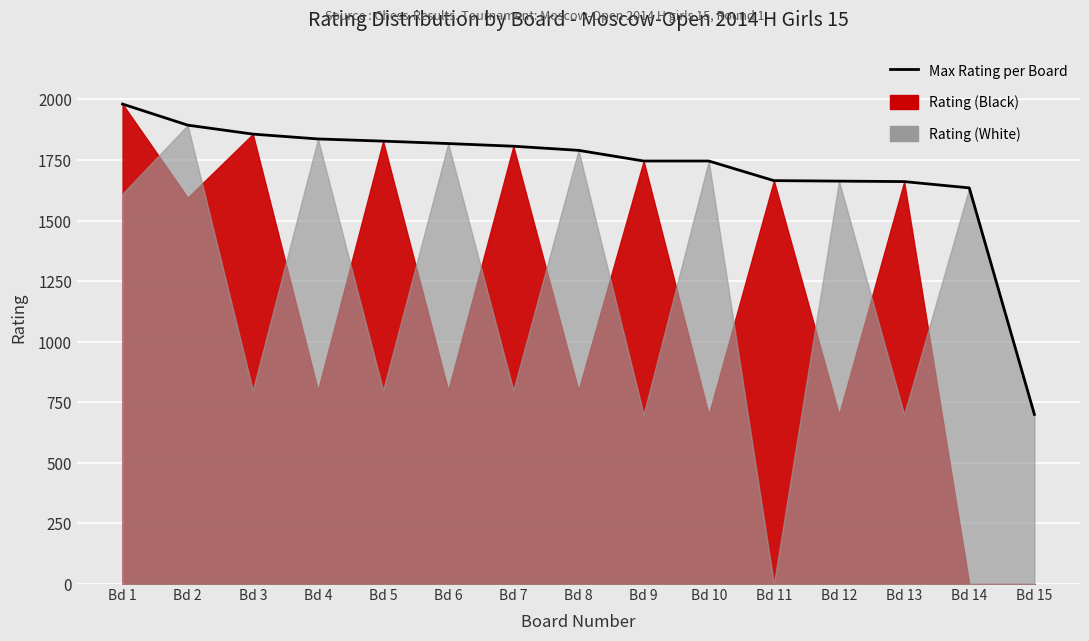

True or false: the data shows 1189 at Bd 9.

False